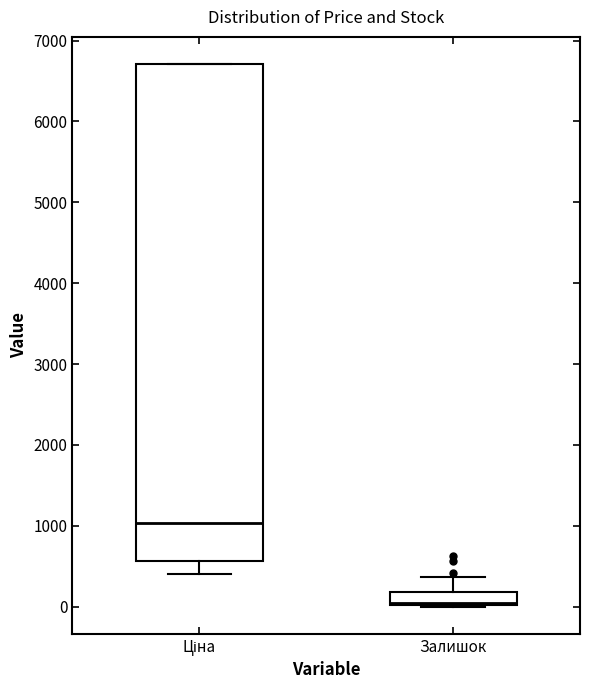

Where is the lower edge of the box for Залишок on the y-axis? The values are not printed on the chart, so give them approximately, as read against the axis.

0